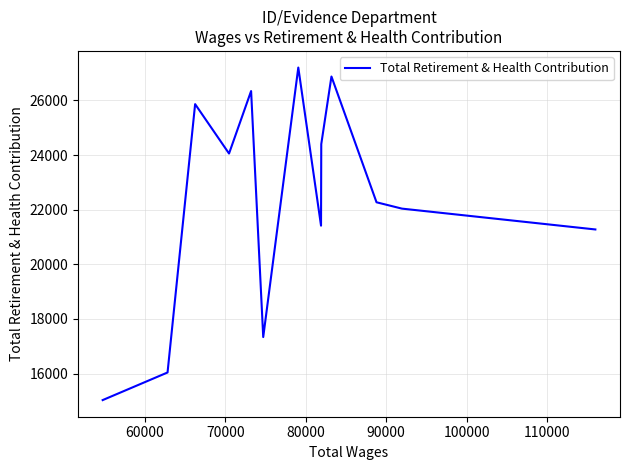

Reading left to right, list all the values displayed in this chart.

15030	16041	25867	24058	26346	17338	27206	21417	24402	26878	22273	22041	21278